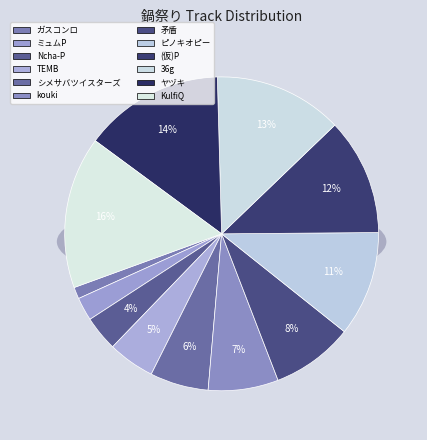

What percentage is the (仮)P slice, to the nearest percent?

12%